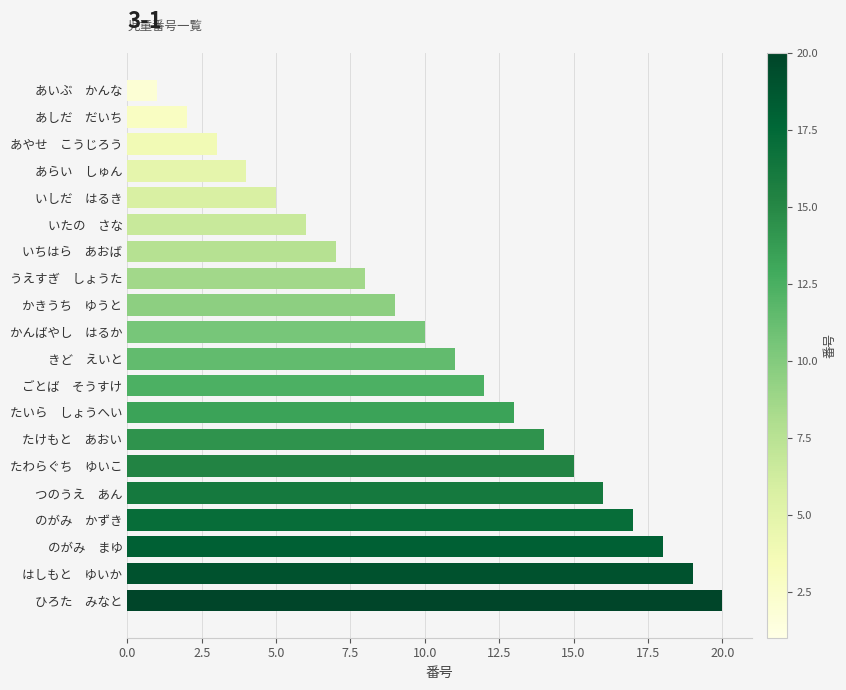

Approximately how many times larger is the value at のがみ　かずき compared to かきうち　ゆうと?

1.9